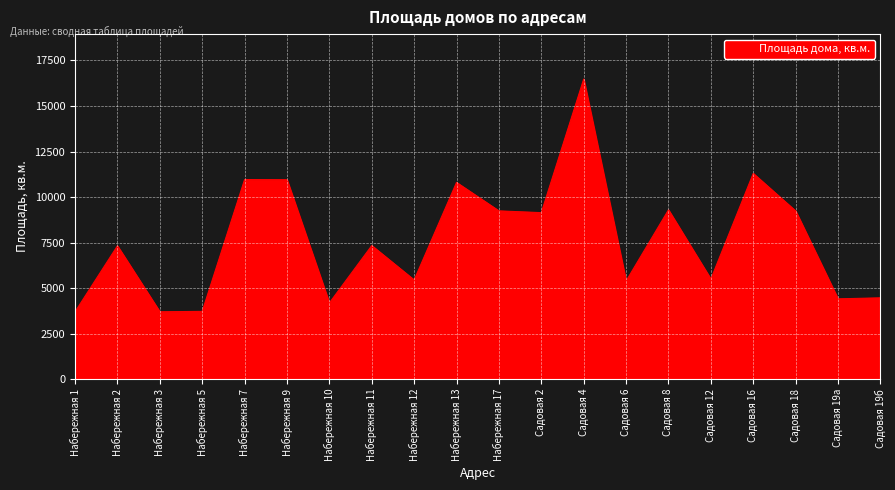

What is the difference between the second highest and second lowest values?

7598.2